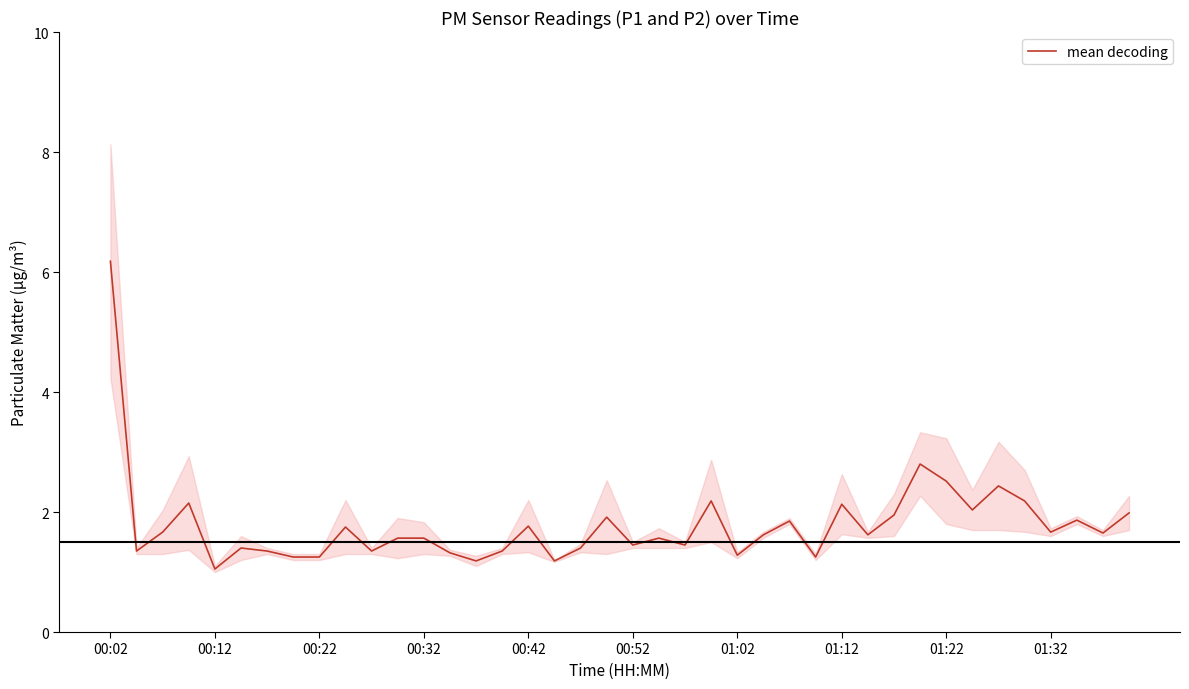

Which category has the highest value in the mean decoding series?

00:02